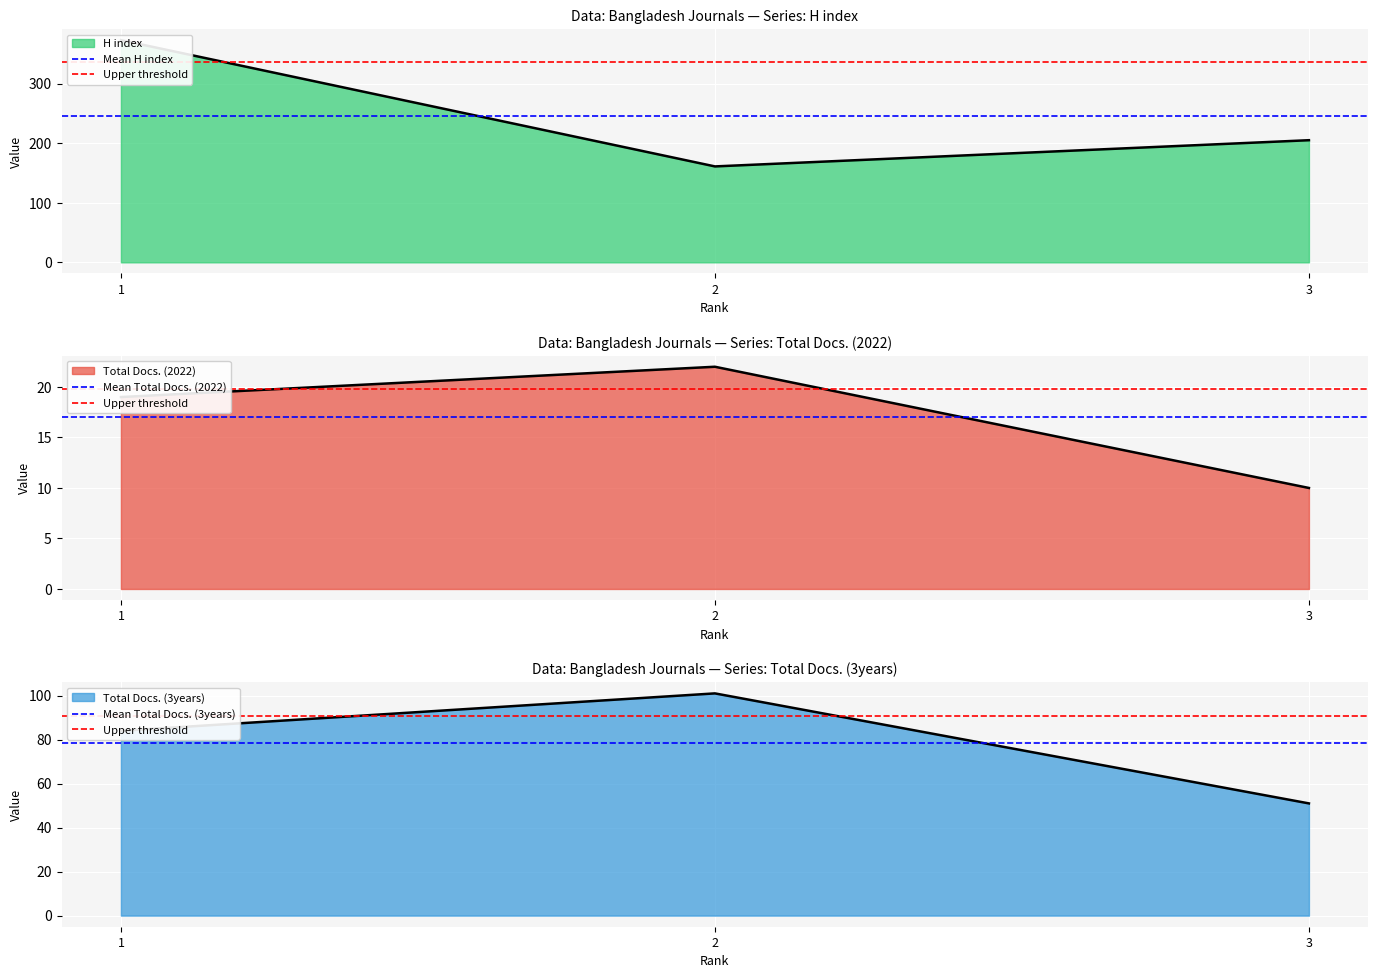

What is the maximum value for Upper threshold?

90.9